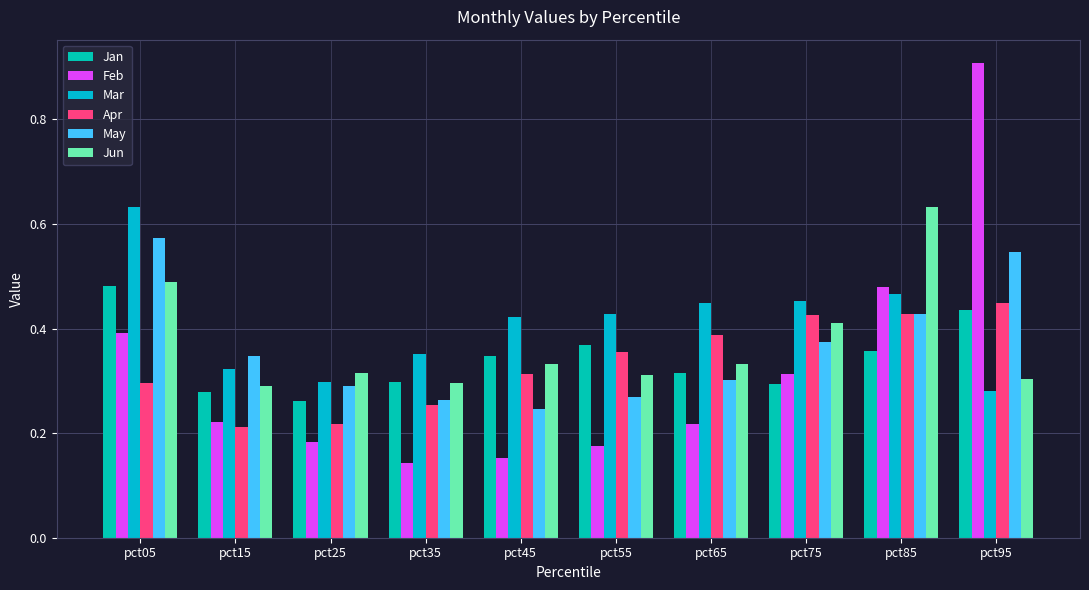

How many series are shown in this chart?

6